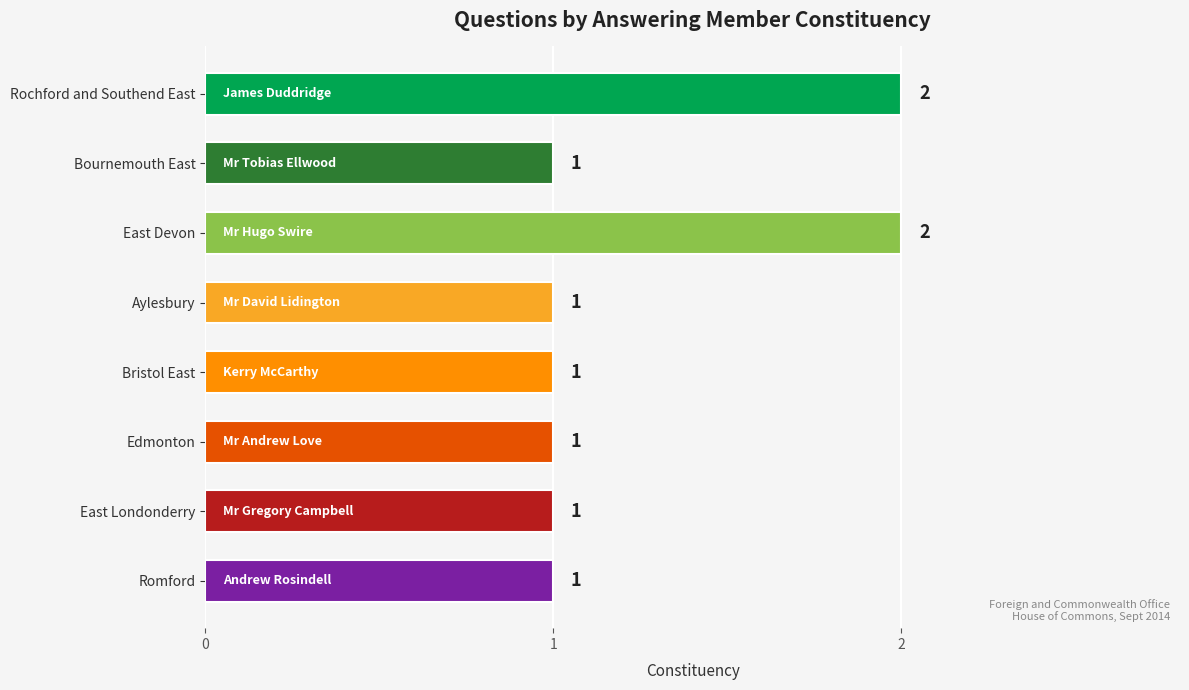

Approximately how many times larger is the value at Bristol East compared to Edmonton?

1.0